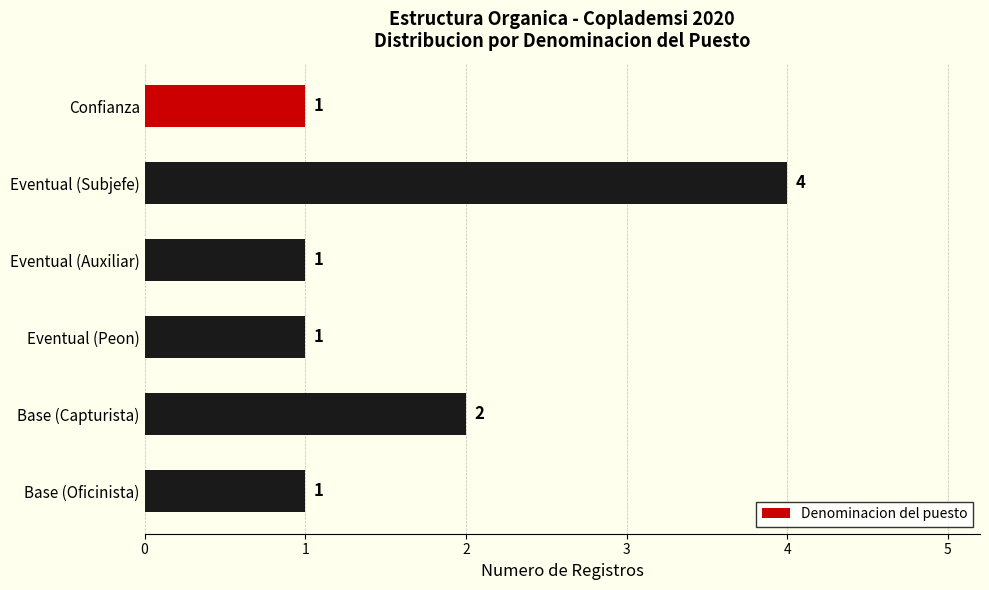

What is the ratio of the value at Eventual (Peon) to the value at Base (Capturista)?

0.5